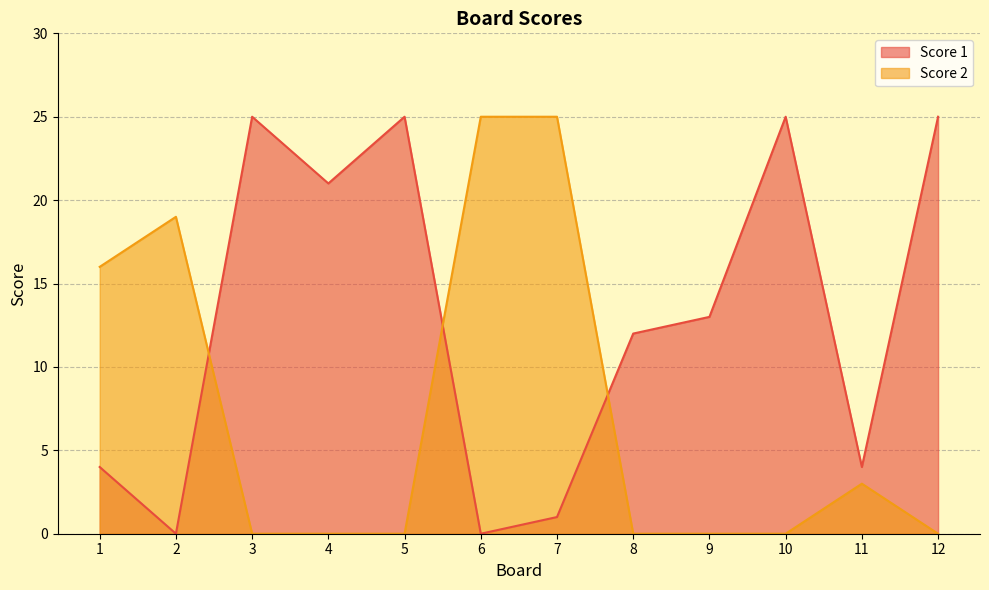

Where is the first local minimum for Score 1?

2